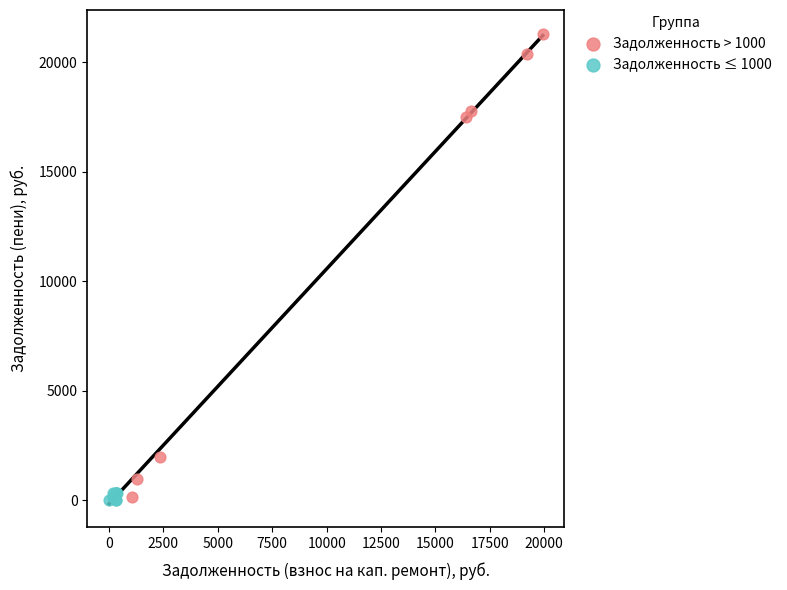

Which series contains the highest Y value?

Задолженность > 1000